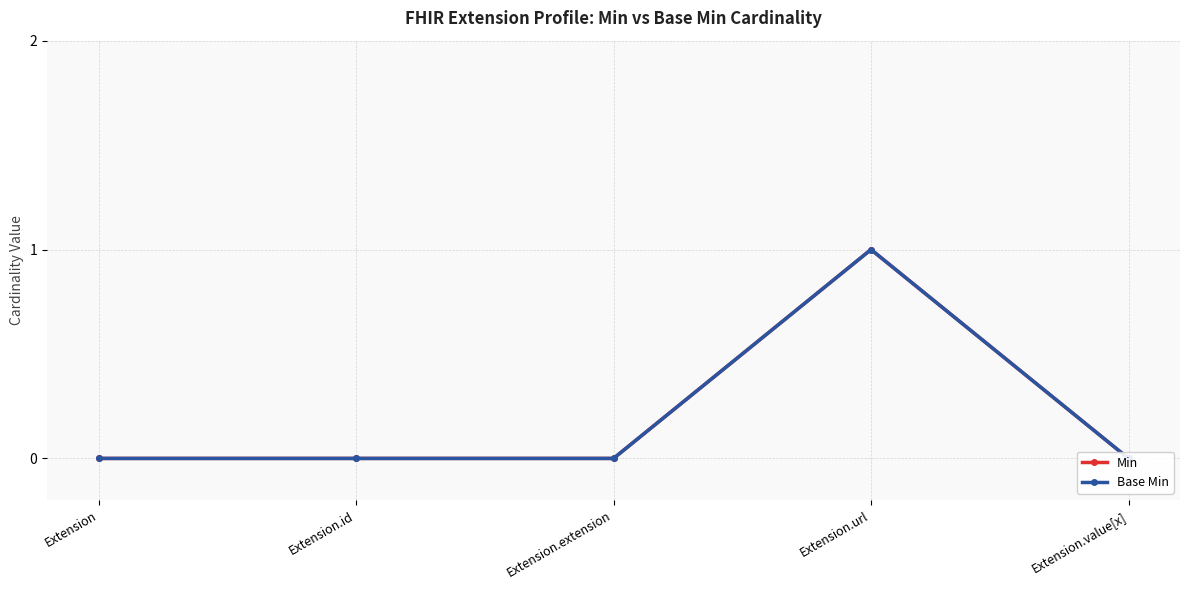

Which series has the largest range (max minus min)?

Min